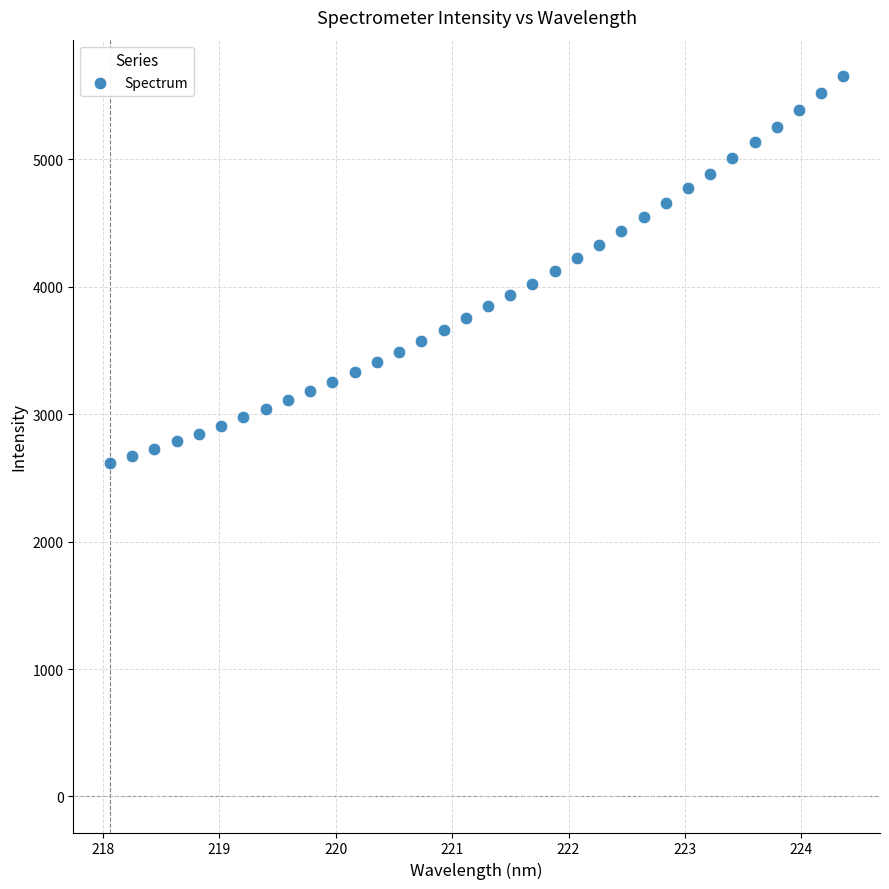

What is the range of Y values (max minus min)?

3043.2